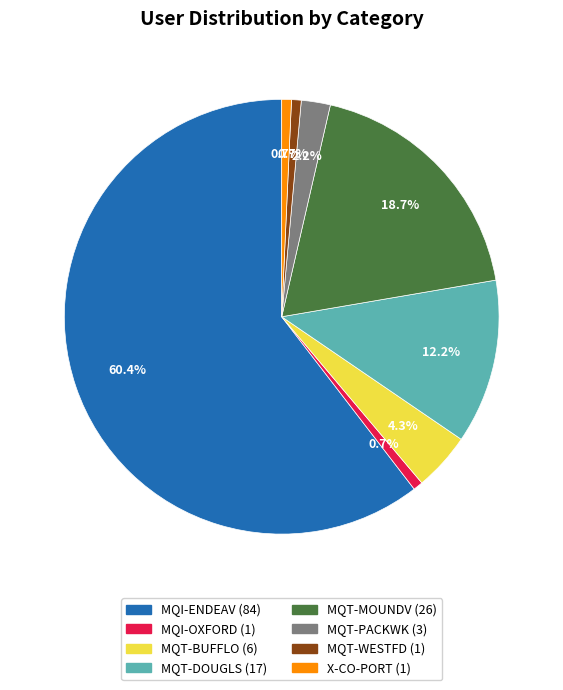

Is it true that MQT-DOUGLS is 12% of the pie?

True